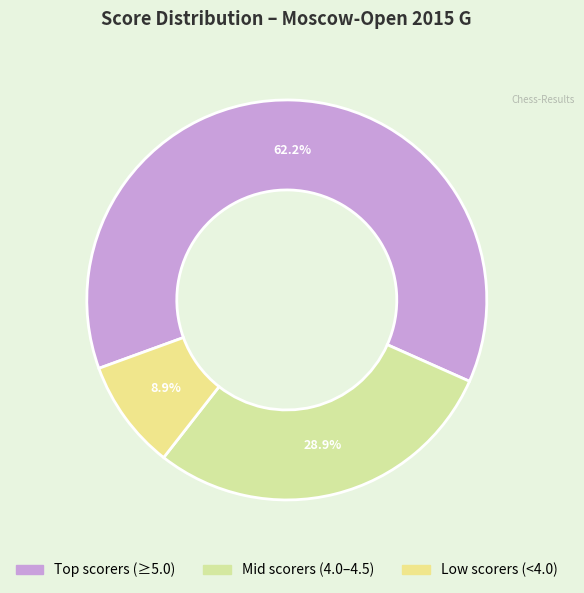

How many segments does this pie chart have?

3